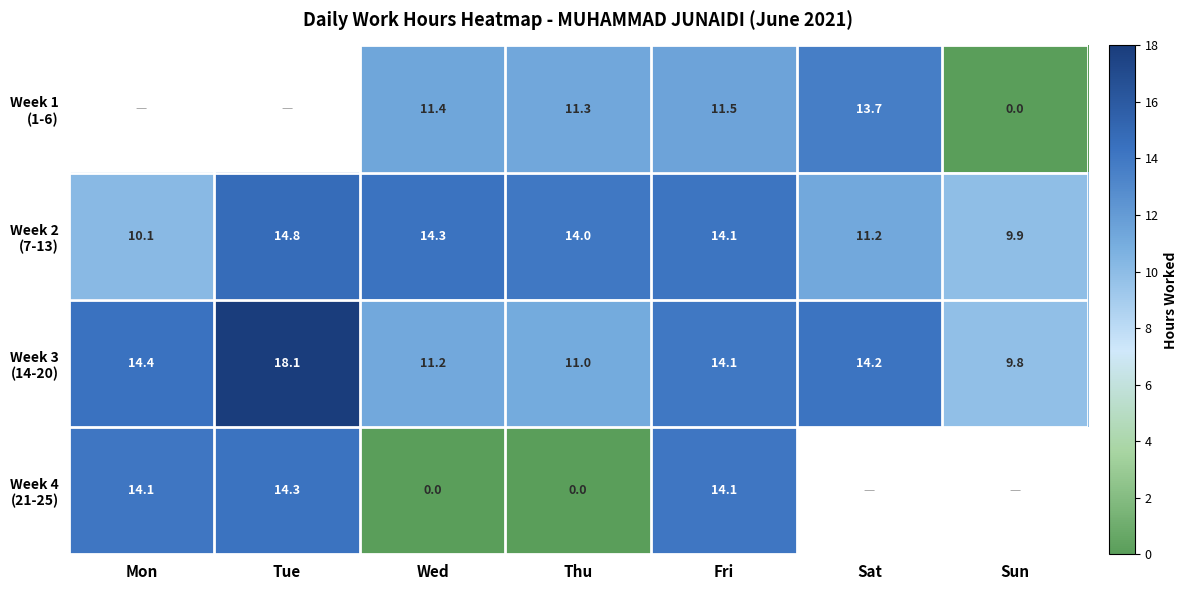

What is the difference between the maximum and minimum values in the Week 2 (7-13) series?

4.8